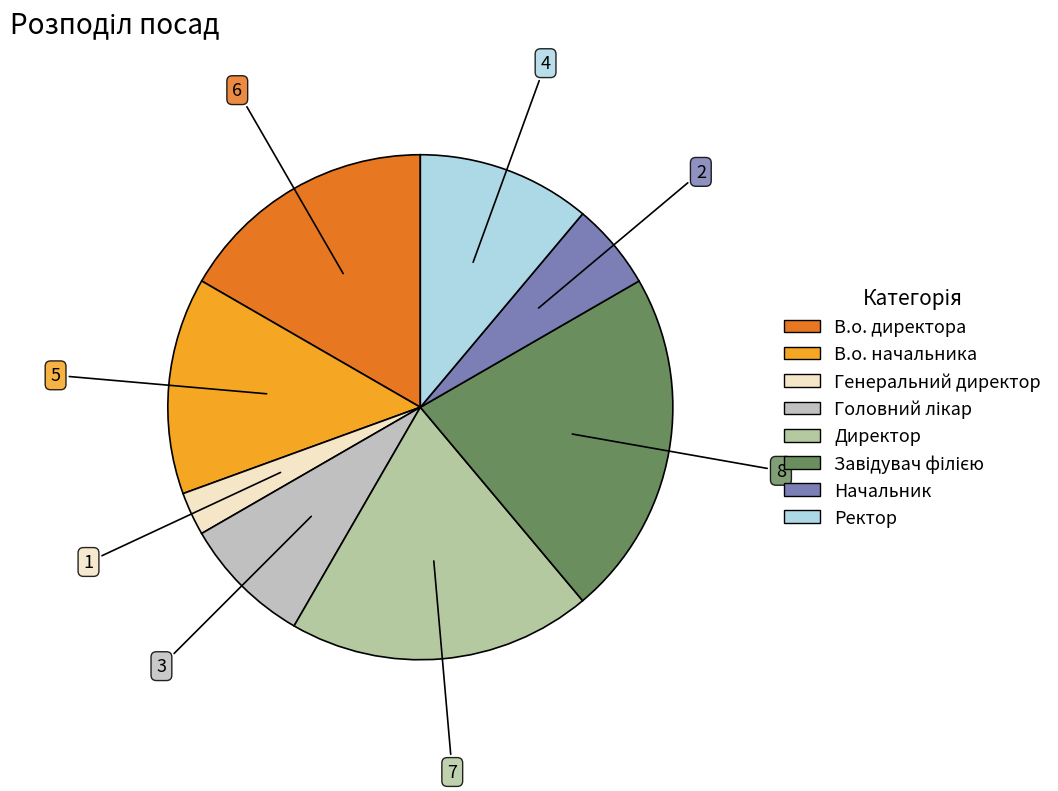

Which category has the smallest portion of the pie?

Генеральний директор